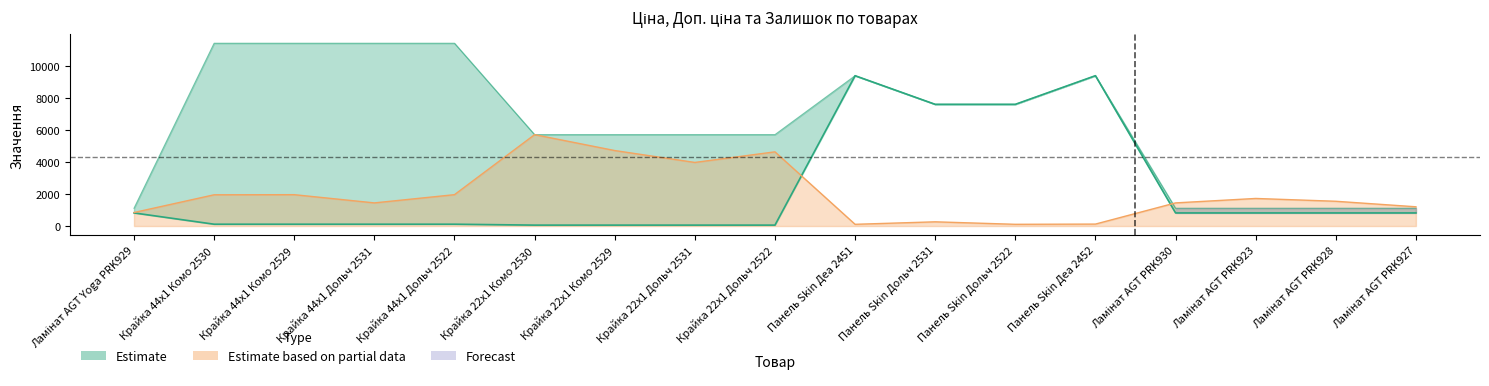

Count the number of data series in this chart.

3